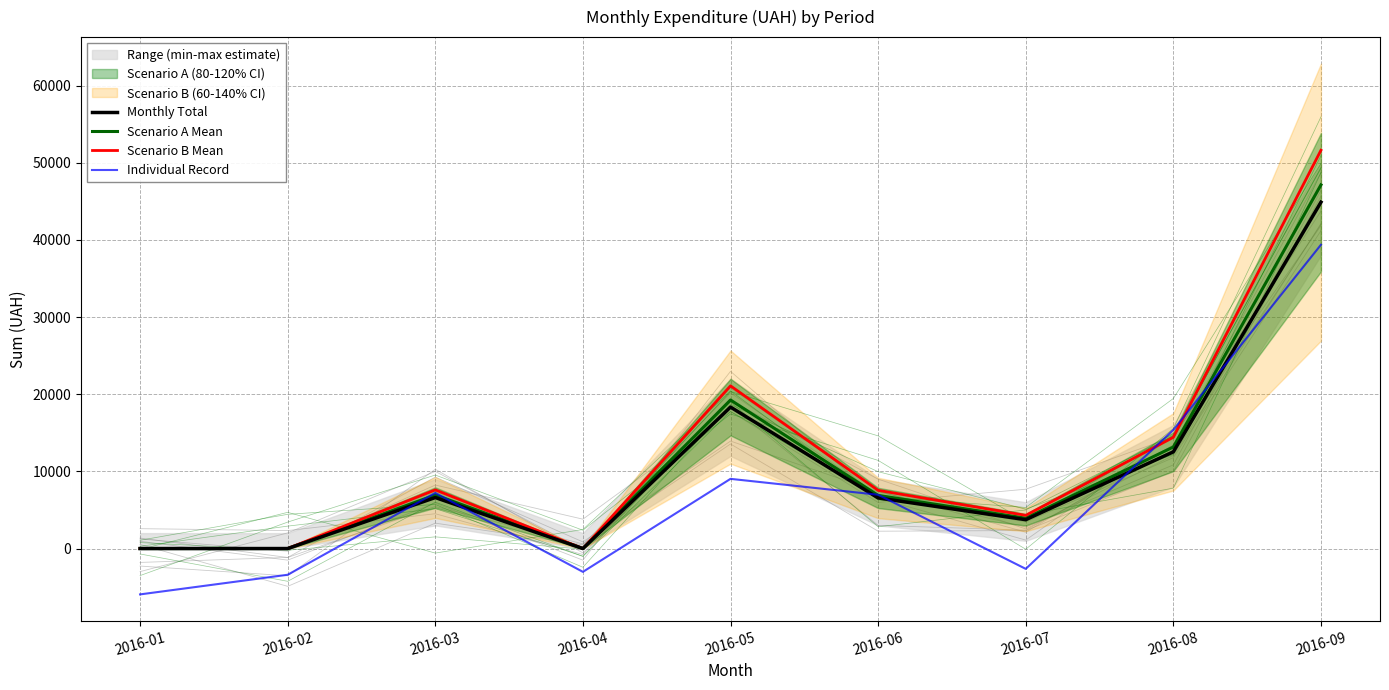

What is the sum of the Scenario B Mean values at 2016-06 and 2016-03?

15146.6